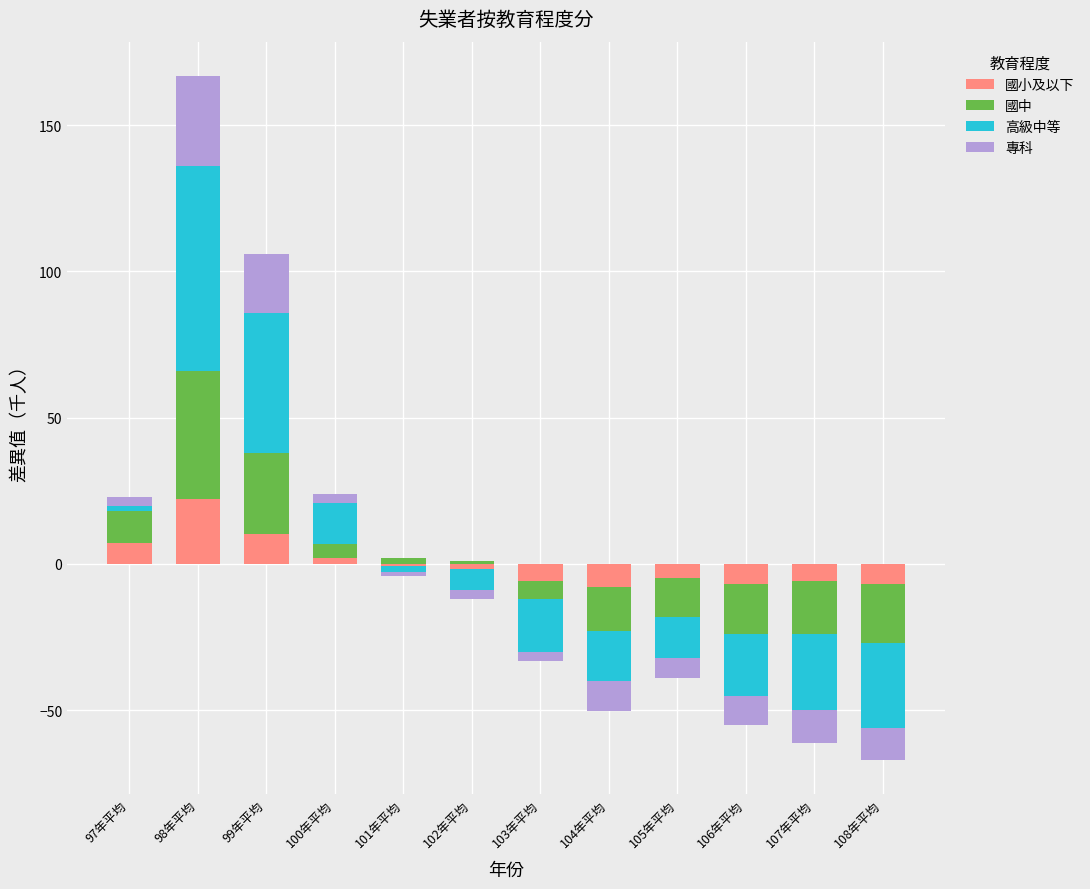

List the series in order of their overall mean, lowest first.

國小及以下, 專科, 國中, 高級中等